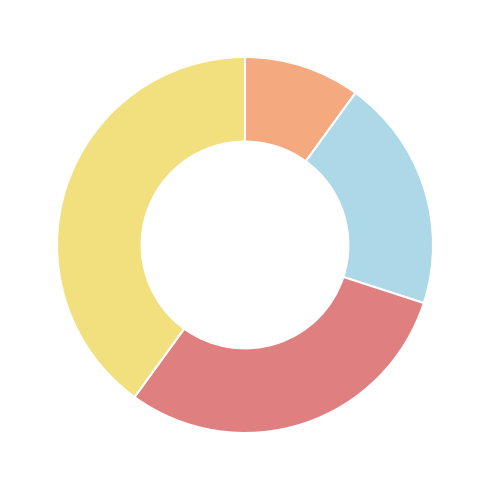

Is there any slice that represents more than half of the pie?

No